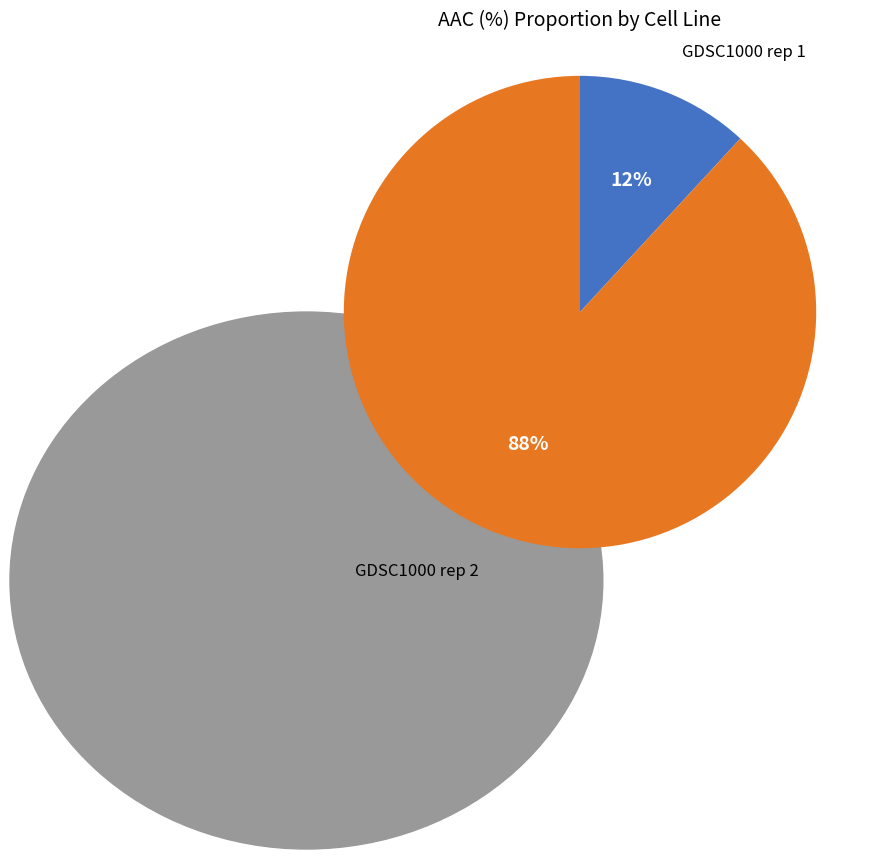

Do GDSC1000 rep 2 and GDSC1000 rep 1 together represent more than half of the pie?

Yes